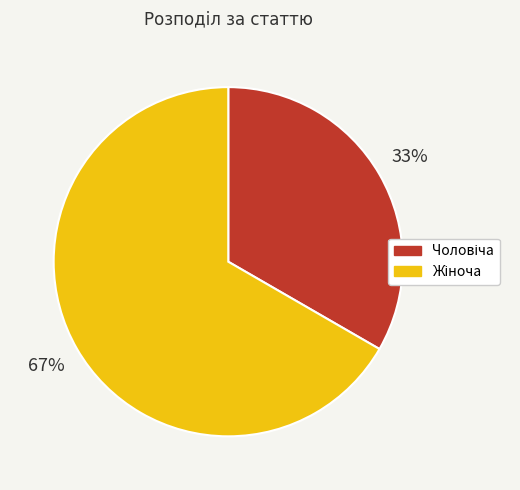

Is there any slice that represents more than half of the pie?

Yes